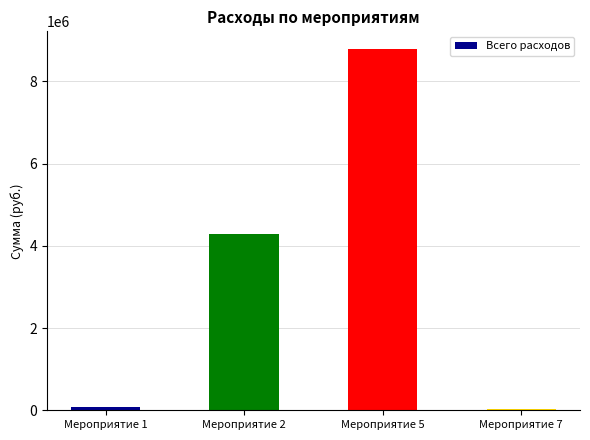

Which has a higher value, Мероприятие 5 or Мероприятие 1?

Мероприятие 5